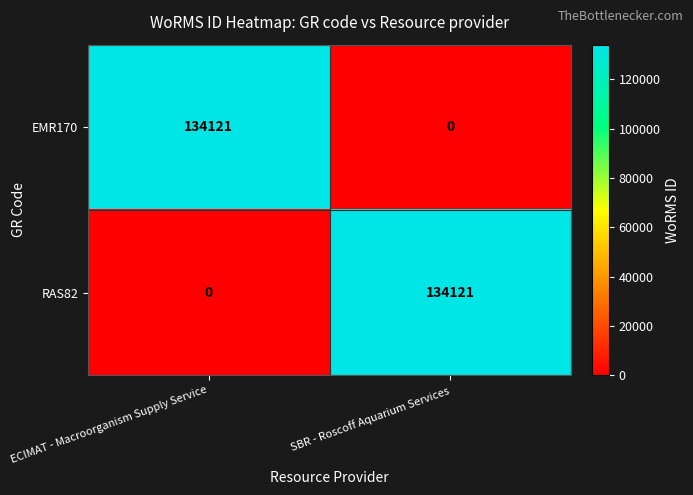

What is the total value across all series at ECIMAT - Macroorganism Supply Service?

134121